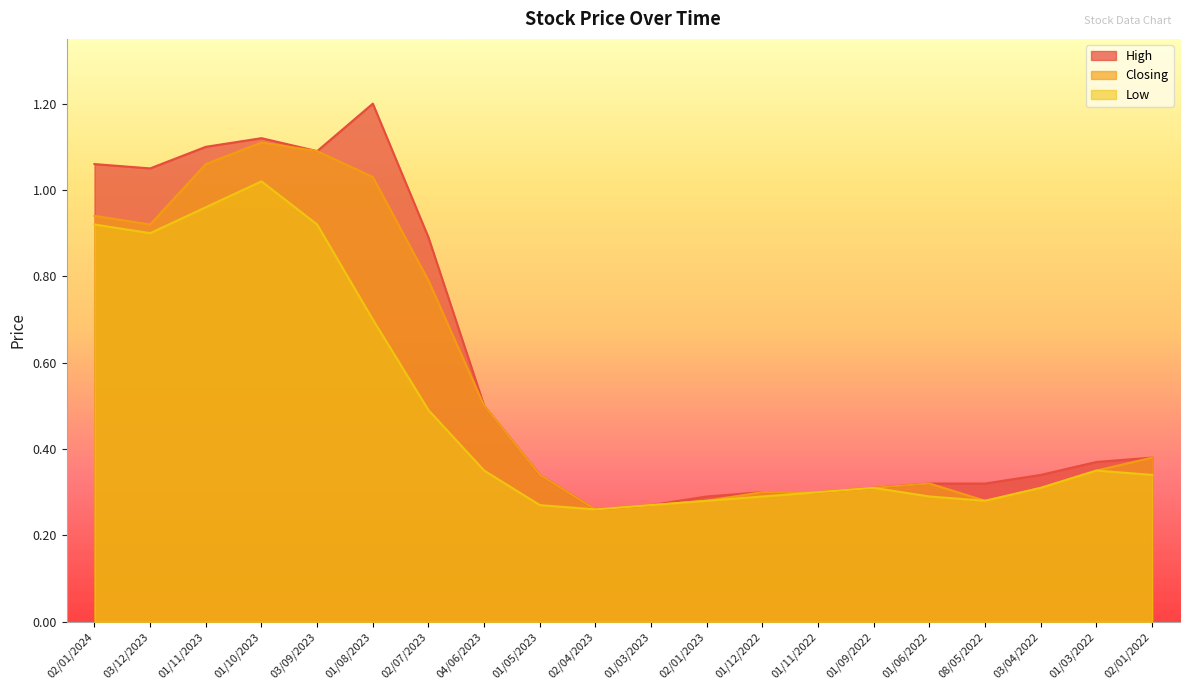

What is the minimum value shown in the chart?

0.3